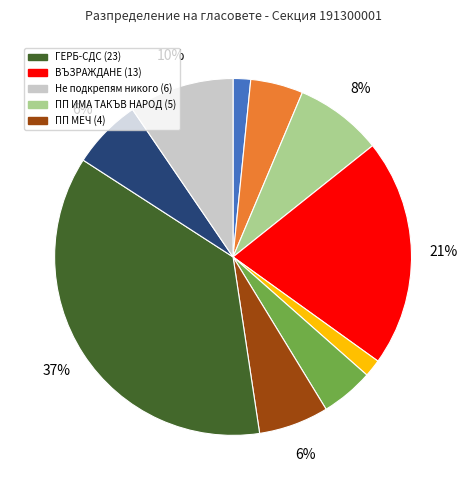

Does any single category account for the majority?

No